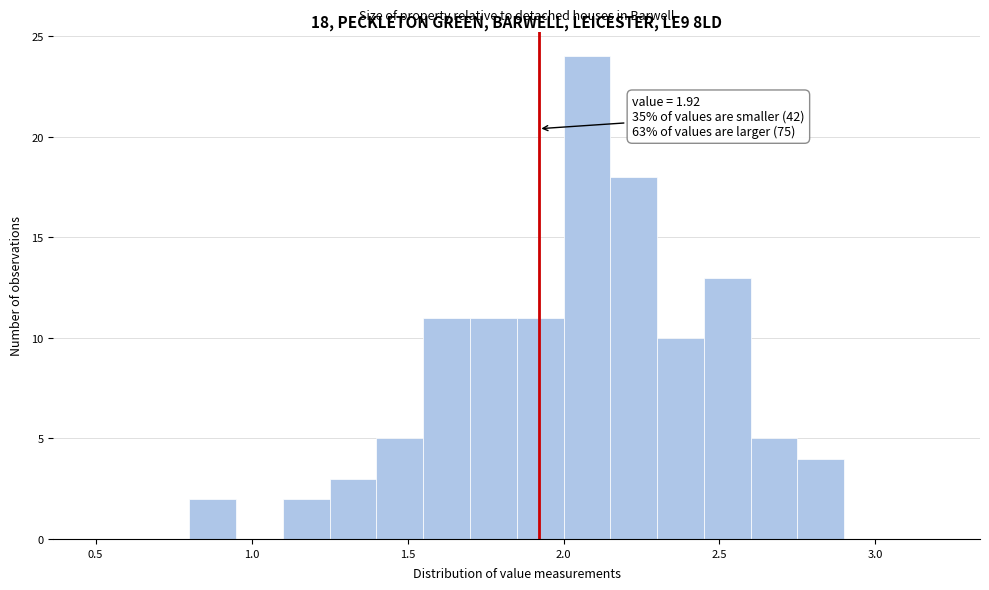

Read against the x-axis, roughly where is the centre of the tallest bar?

2.10